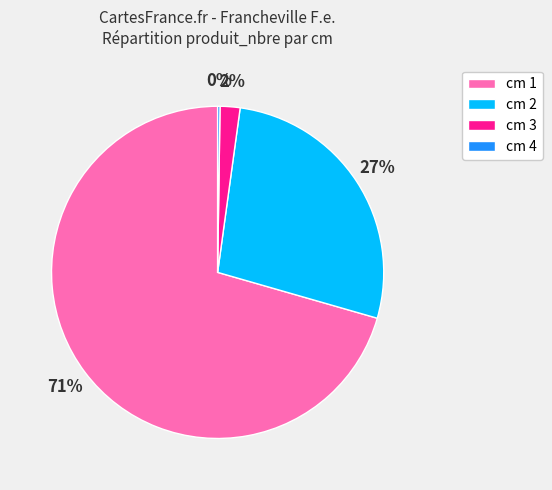

To the nearest percent, what is the average slice percentage?

25%